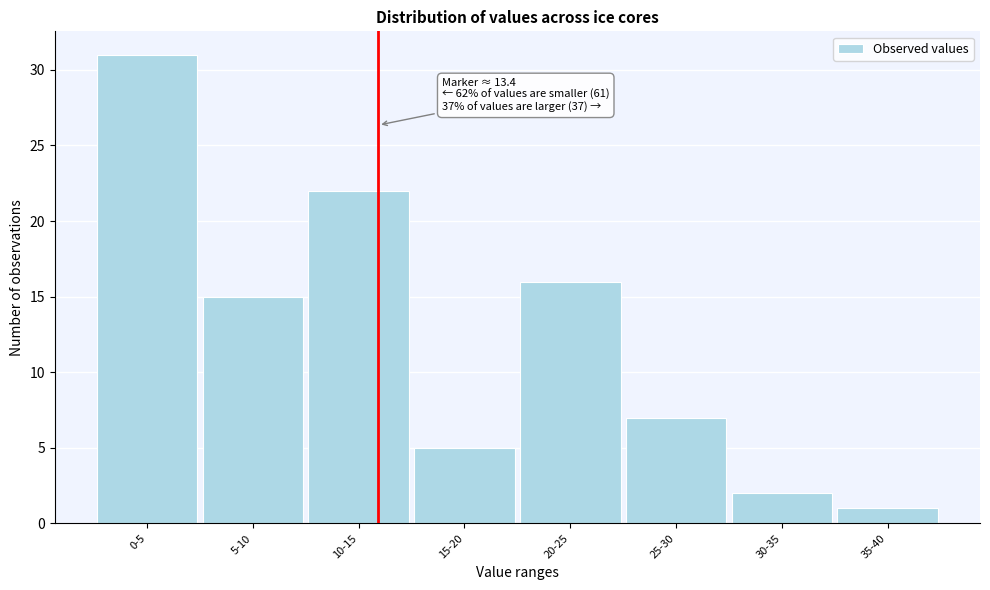

Reading left to right, extract all data points from this chart.

31	15	22	5	16	7	2	1